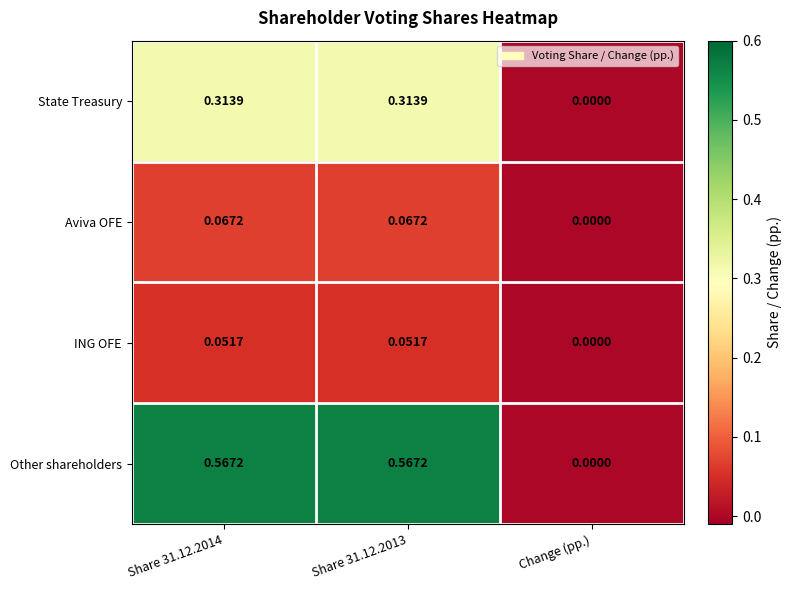

Rank the series by their maximum value, from highest to lowest.

Other shareholders, State Treasury, Aviva OFE, ING OFE